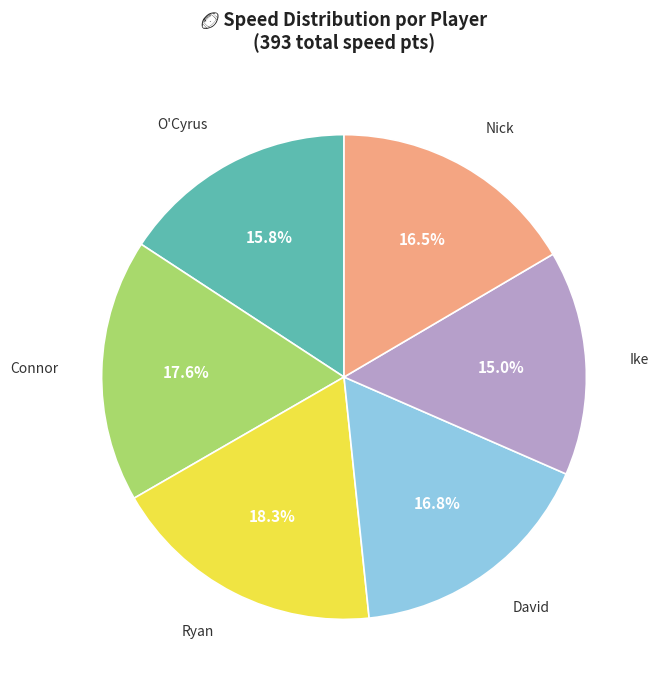

Is there a majority slice in this chart?

No